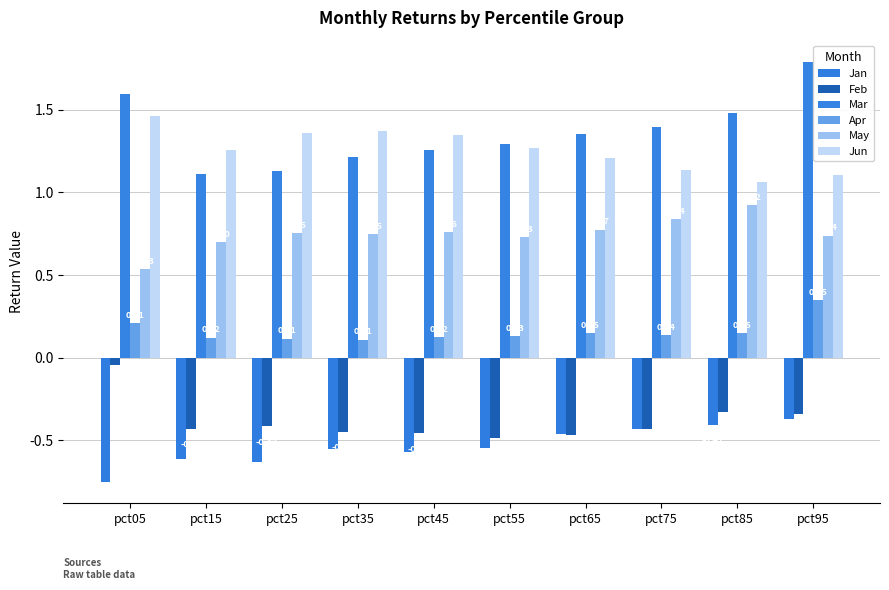

What is the average value of the Feb series?

-0.4